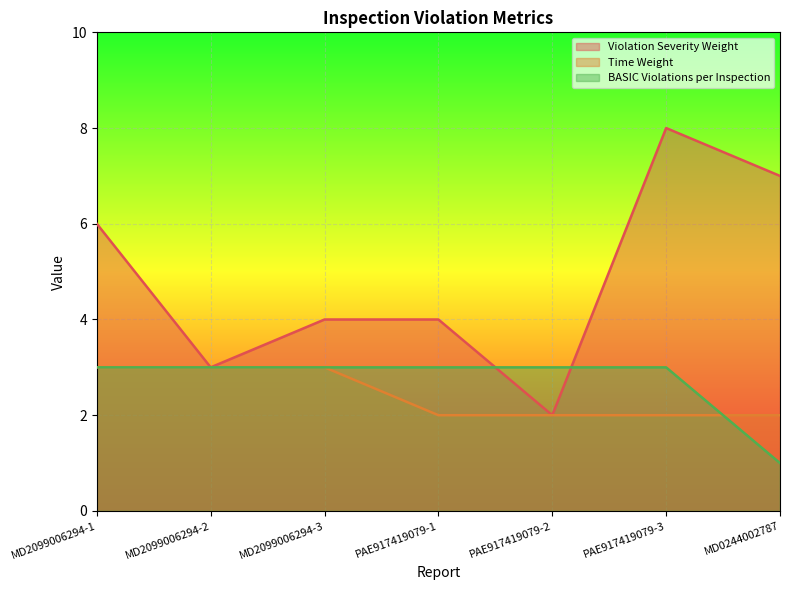

List the labels in order of Time Weight value, smallest first.

PAE917419079-1, PAE917419079-2, PAE917419079-3, MD0244002787, MD2099006294-1, MD2099006294-2, MD2099006294-3